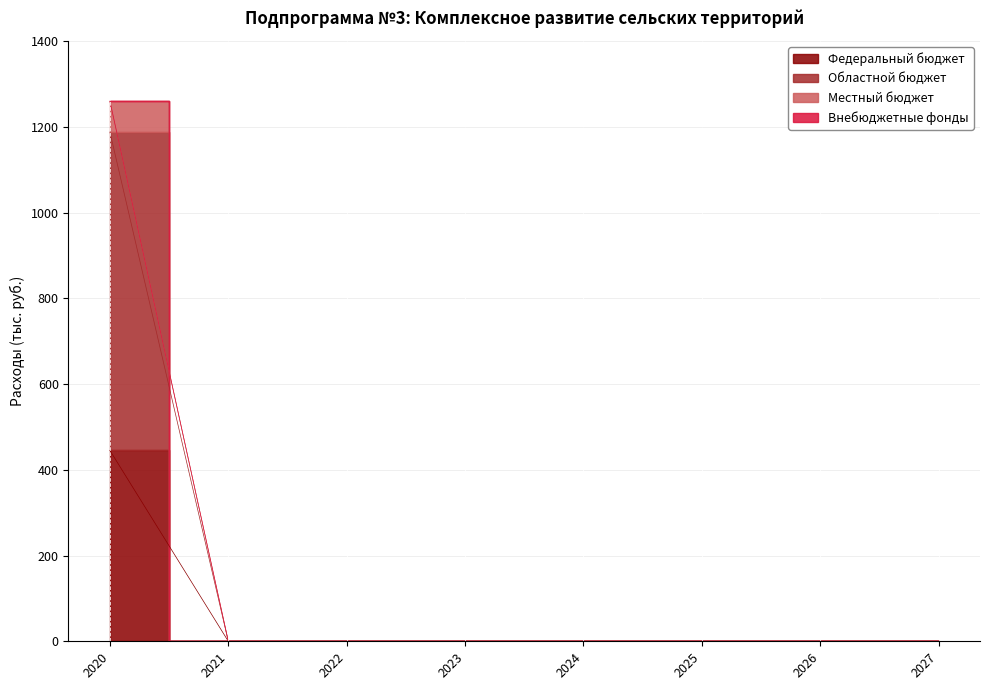

The value of Областной бюджет at 2025 is 0.0. True or false?

True